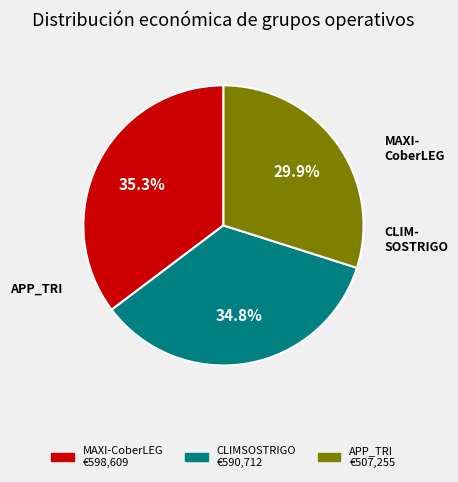

Is there a majority slice in this chart?

No